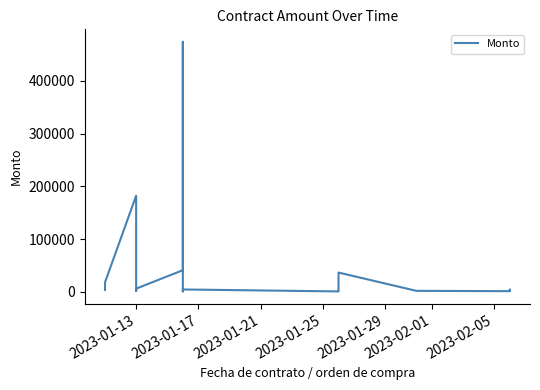

The chart shows a value of 748328.7 at 7. True or false?

False